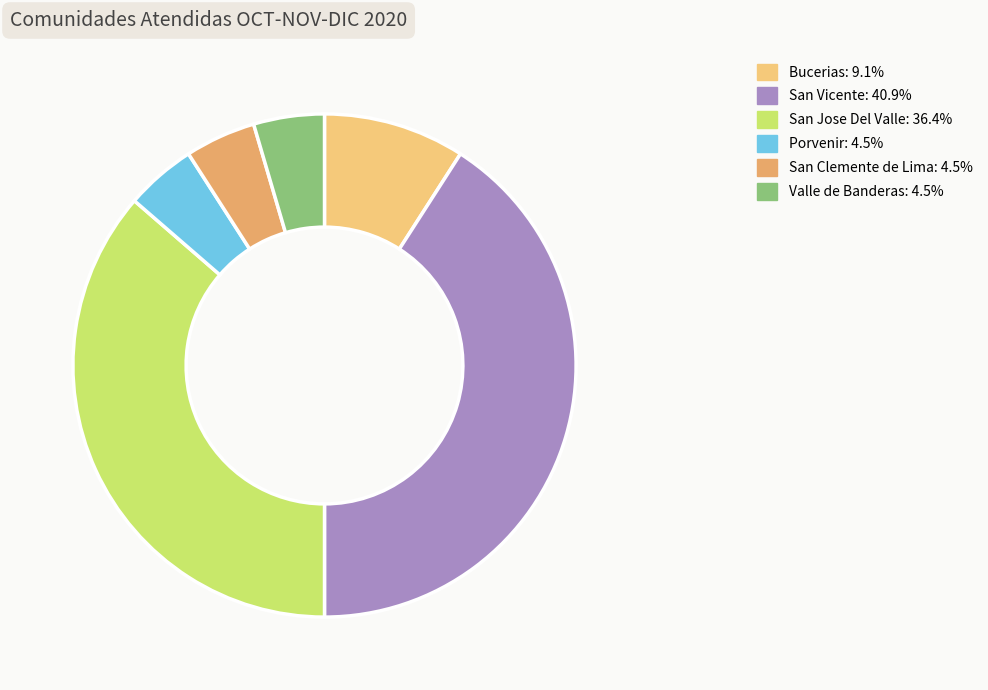

Is there a majority slice in this chart?

No